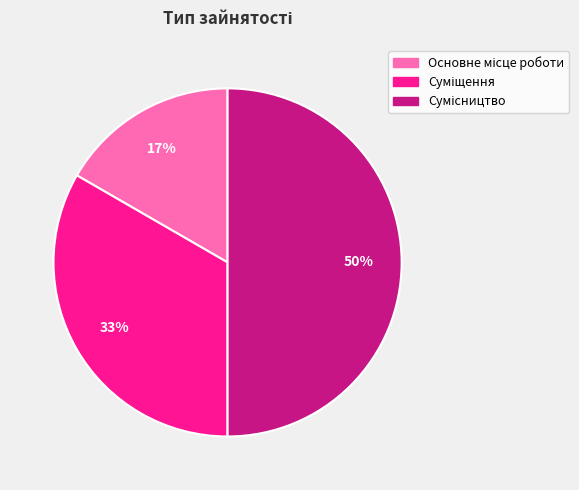

To the nearest percent, what is the difference between the largest and smallest slice percentages?

33%